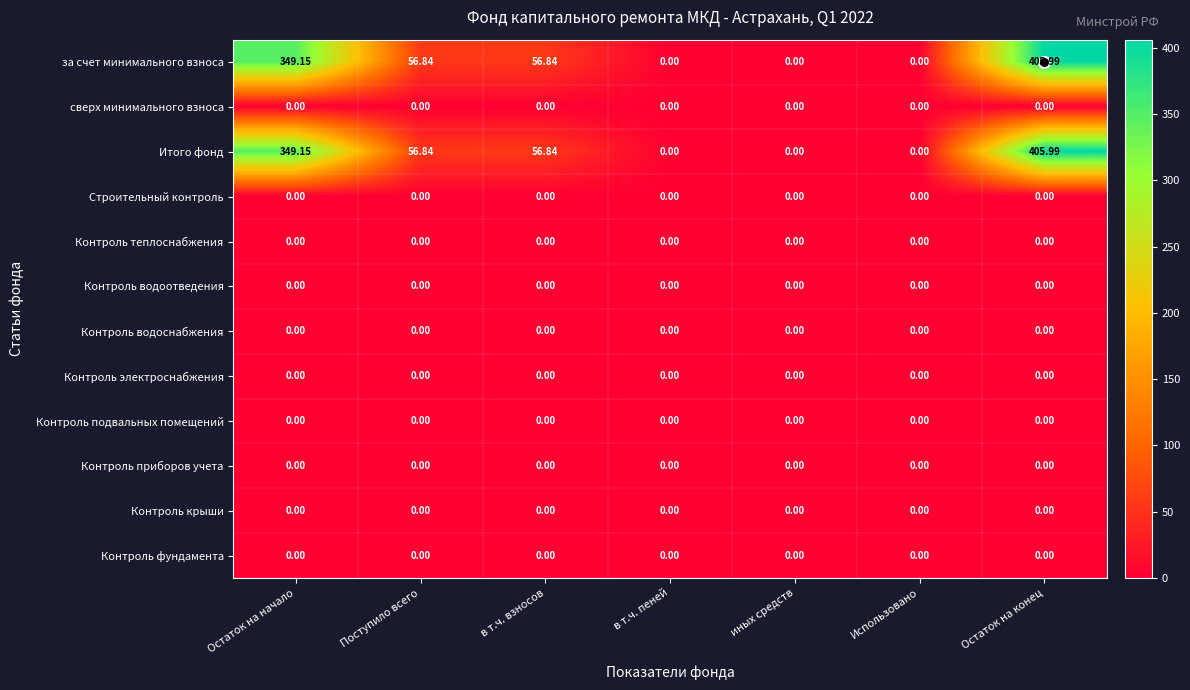

At how many categories does at least one series exceed 16?

4